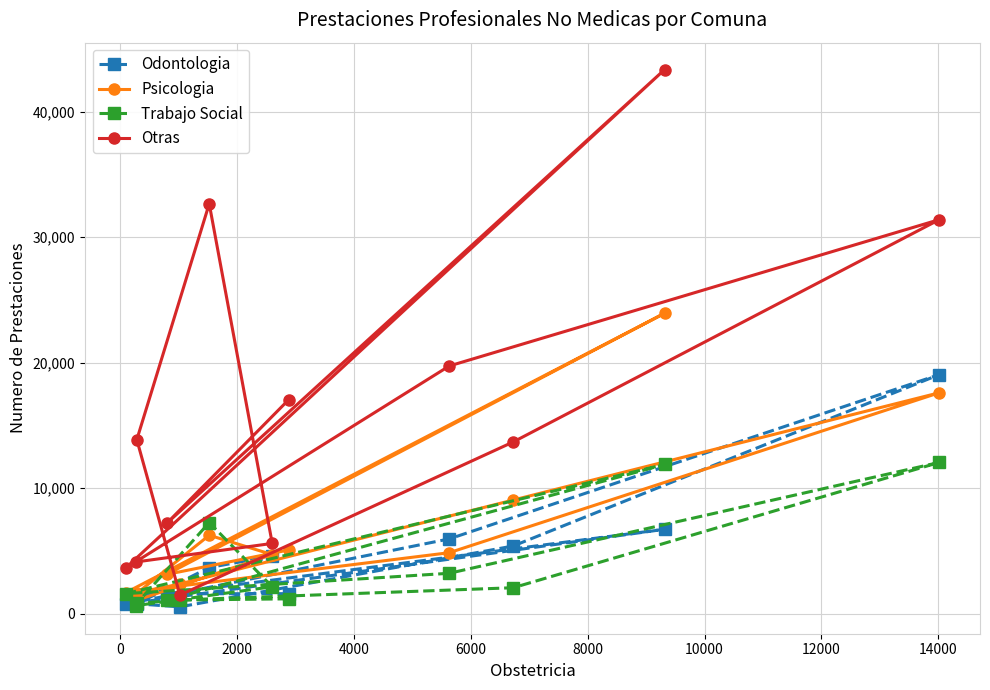

Which series has the widest spread of values?

Otras